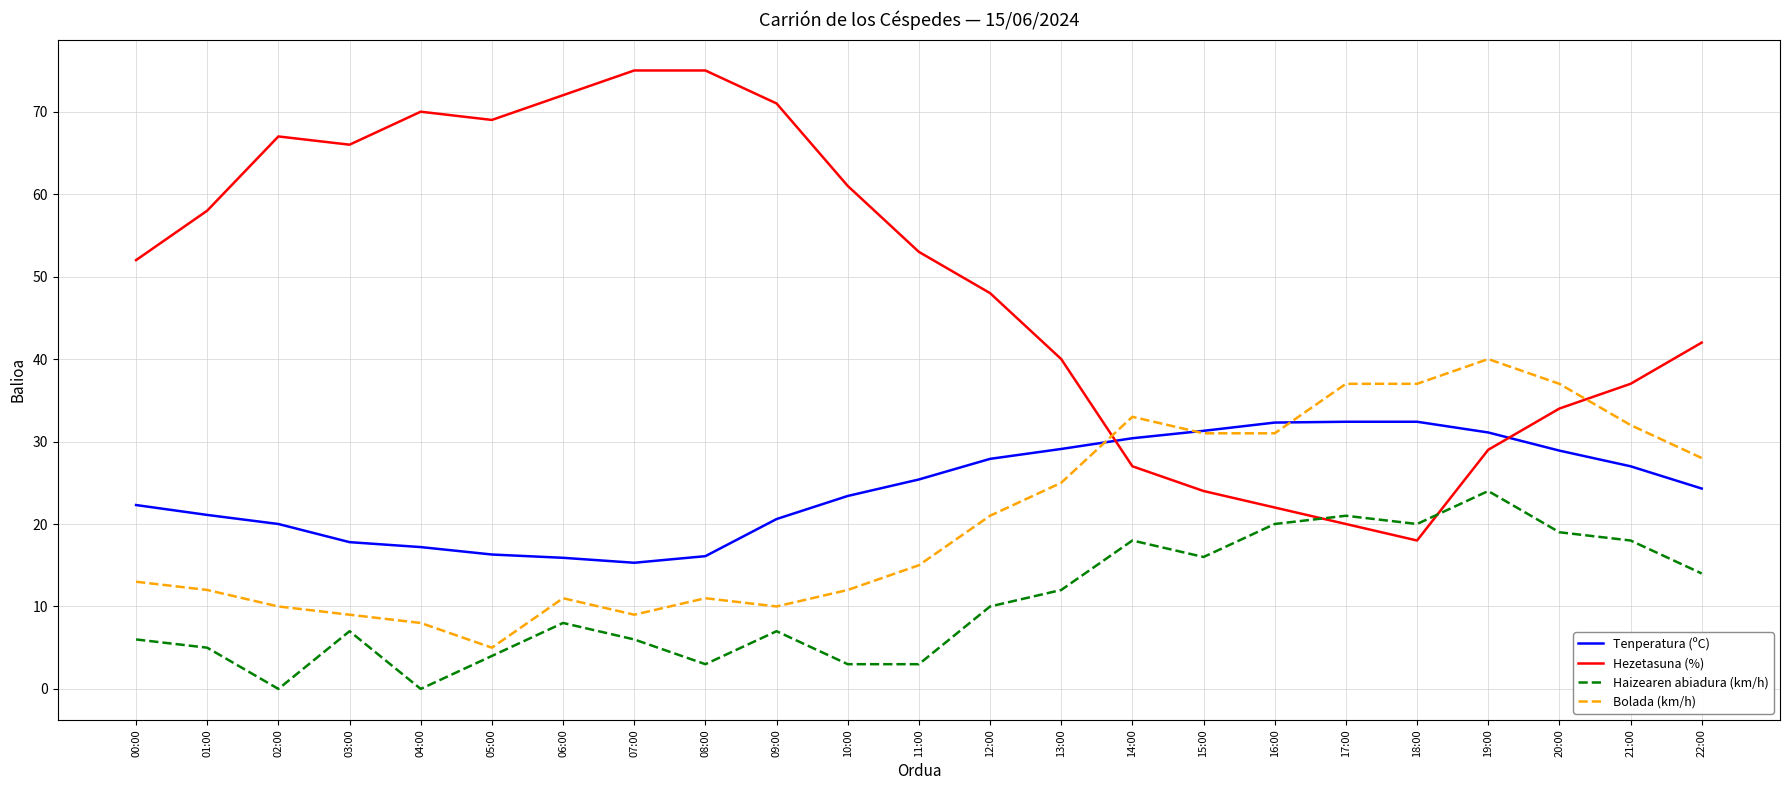

At which label does Haizearen abiadura (km/h) reach its peak?

19:00